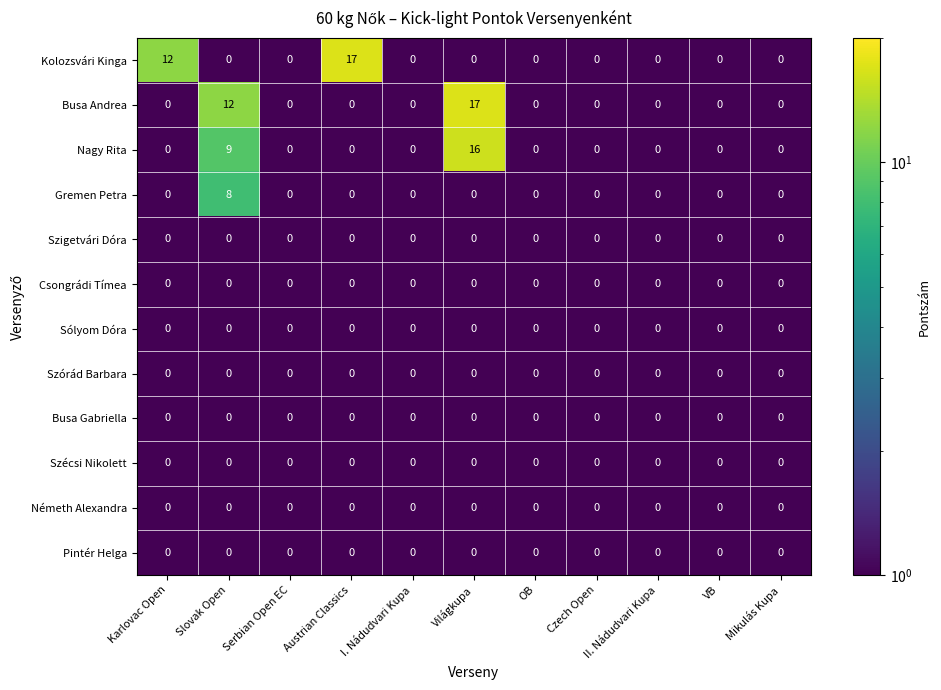

What is the spread (max minus min) of values at Világkupa?

17